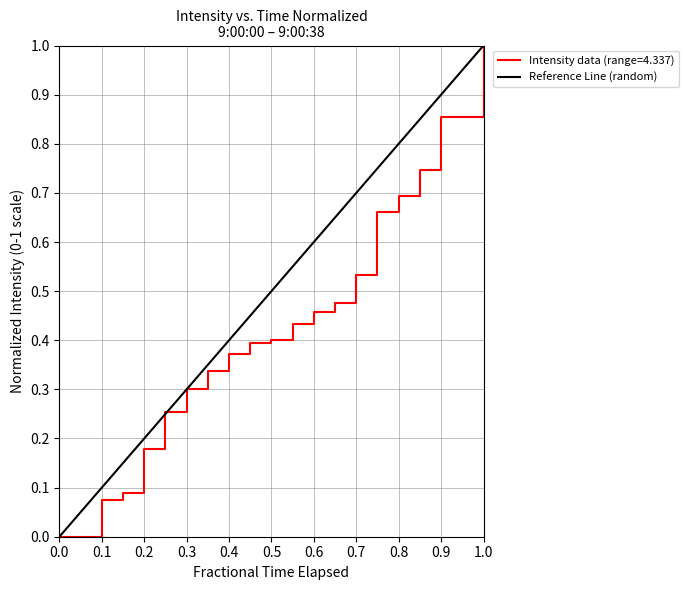

Does the chart display data point markers on the line(s)?

No